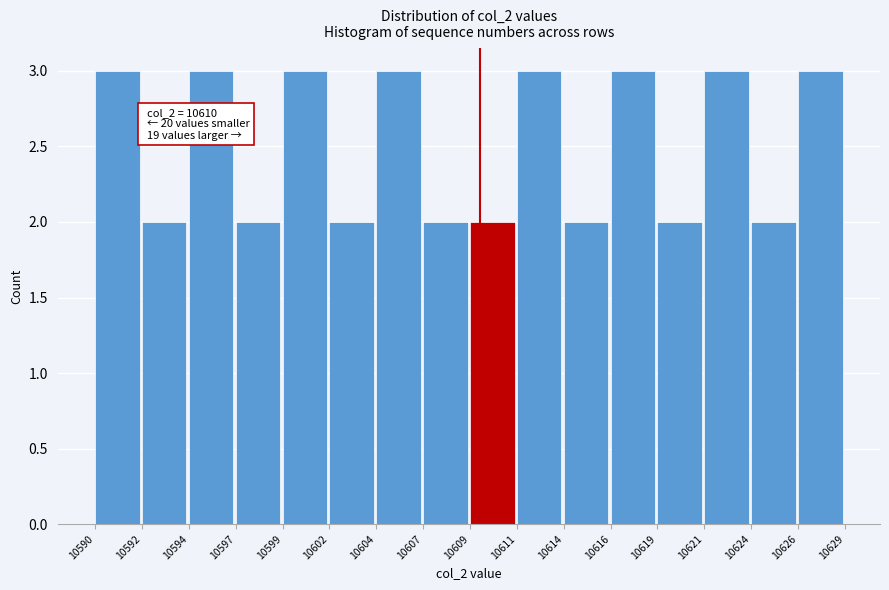

Reading left to right, transcribe all the data shown in this chart.

10590=3	10592=2	10594=3	10597=2	10599=3	10602=2	10604=3	10607=2	10609=2	10611=3	10614=2	10616=3	10619=2	10621=3	10624=2	10626=3